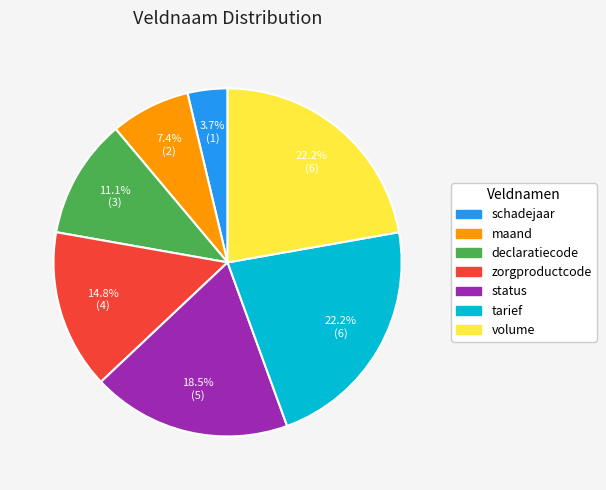

How many segments does this pie chart have?

7